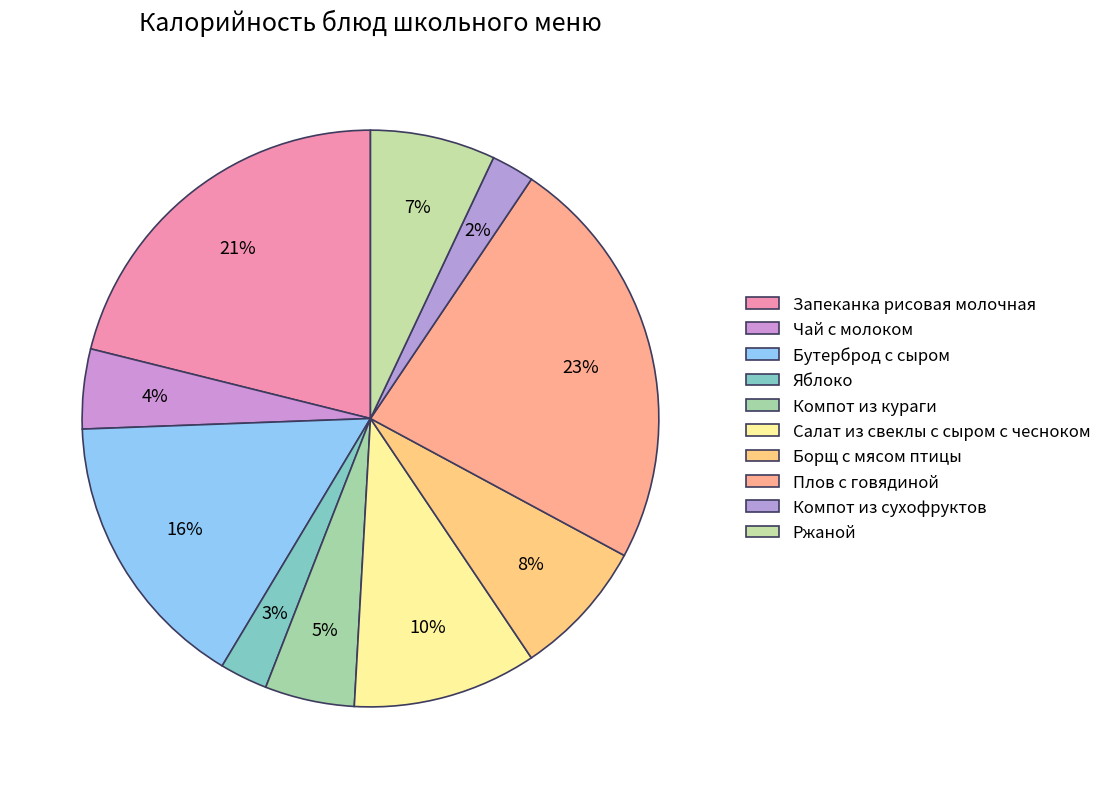

How many segments does this pie chart have?

10